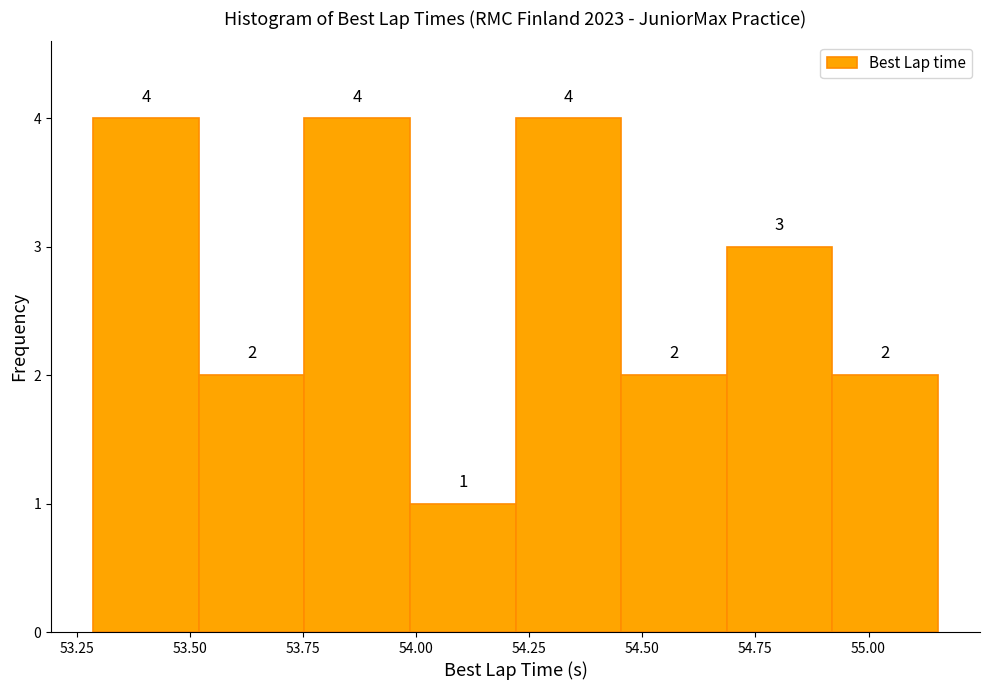

Reading left to right, list every bar in this chart as the range it spans on the x-axis followed by its height. The bar edges are not printed on the chart, so give them approximately, as read against the axis.

53.30 to 53.50: 4
53.50 to 53.75: 2
53.75 to 54.00: 4
54.00 to 54.20: 1
54.20 to 54.45: 4
54.45 to 54.70: 2
54.70 to 54.90: 3
54.90 to 55.15: 2